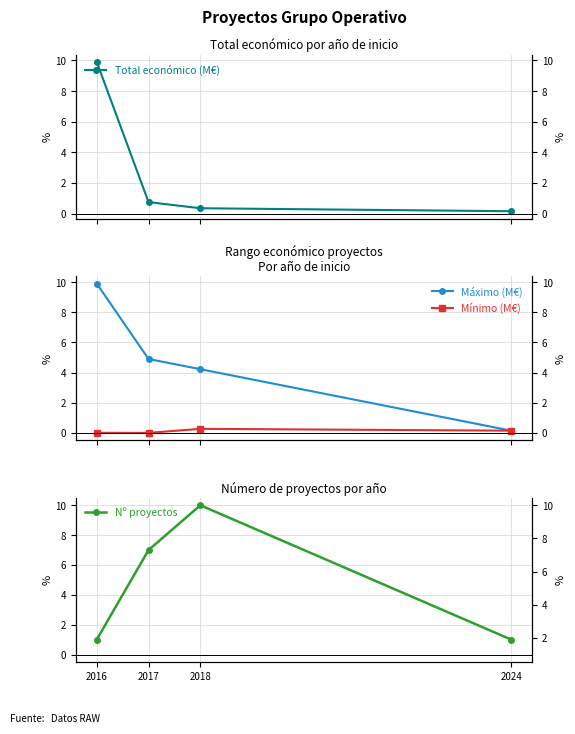

At which category does Mínimo (M€) reach its first local valley?

2017